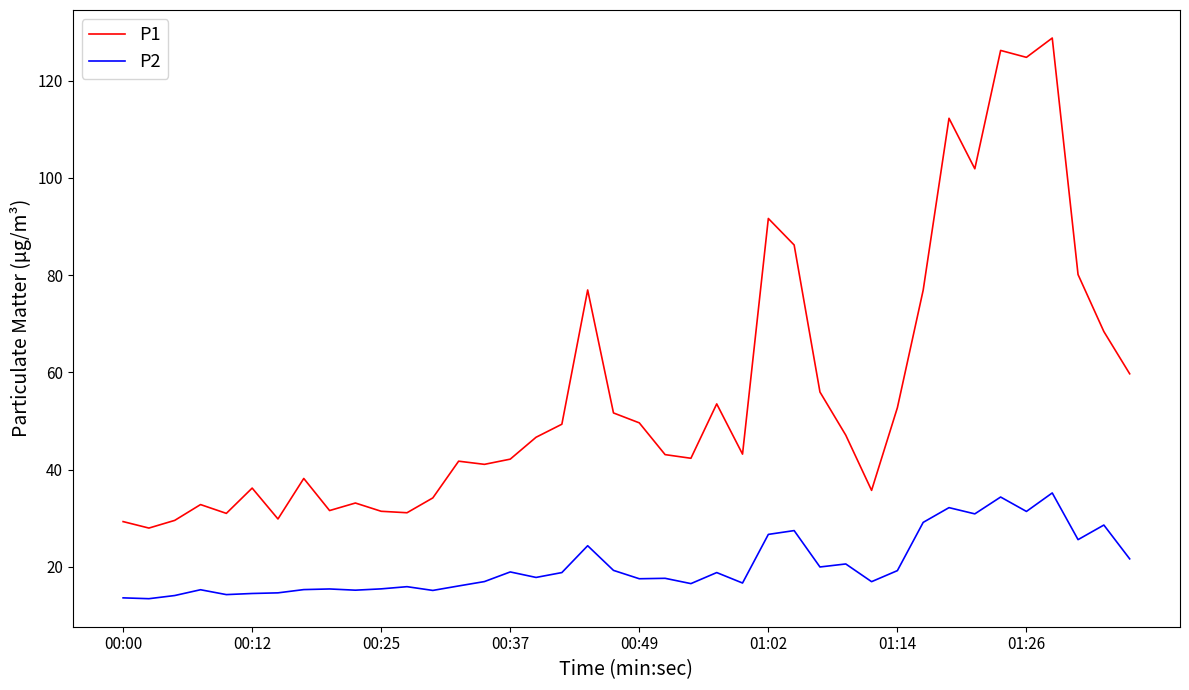

In P2, how many points are higher than both neighbors (excluding endpoints)?

13